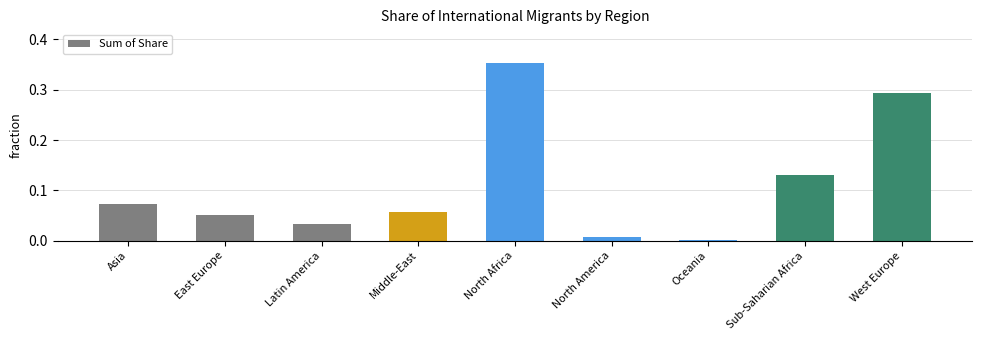

Between North America and Oceania, which is larger?

North America